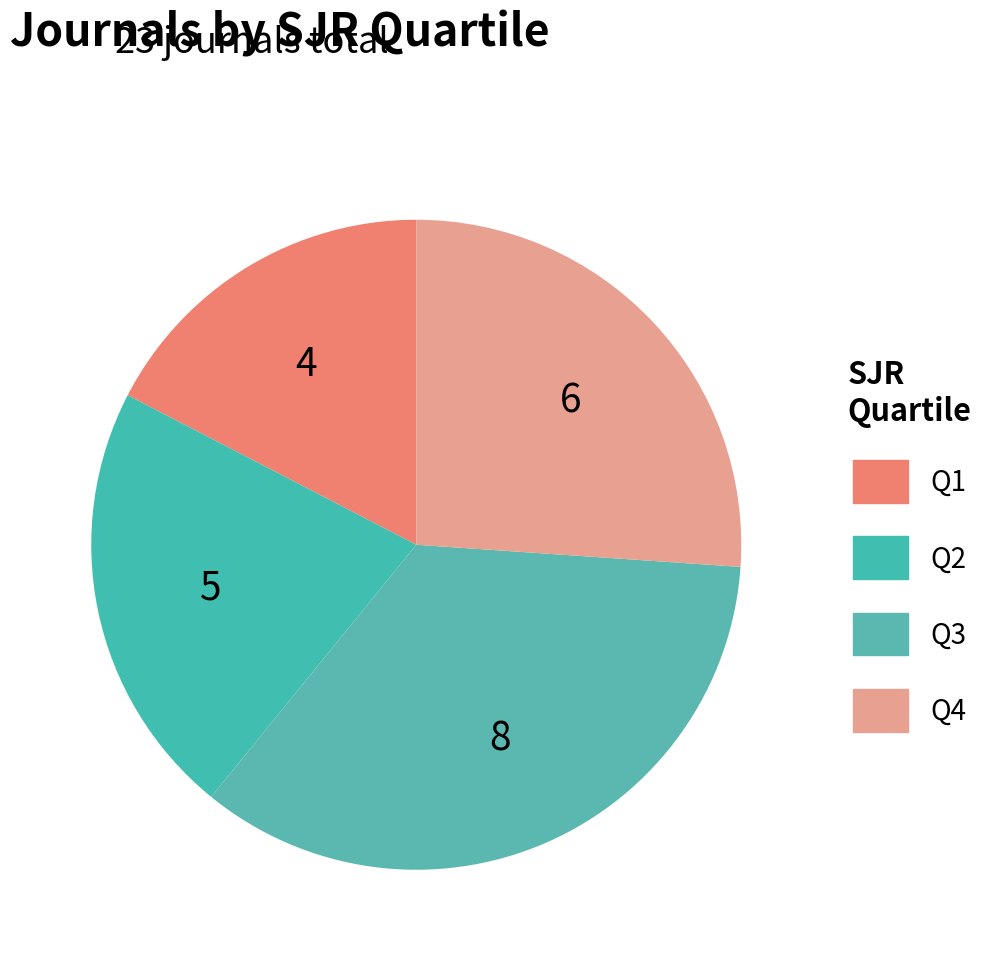

How many slices are in this pie chart?

4